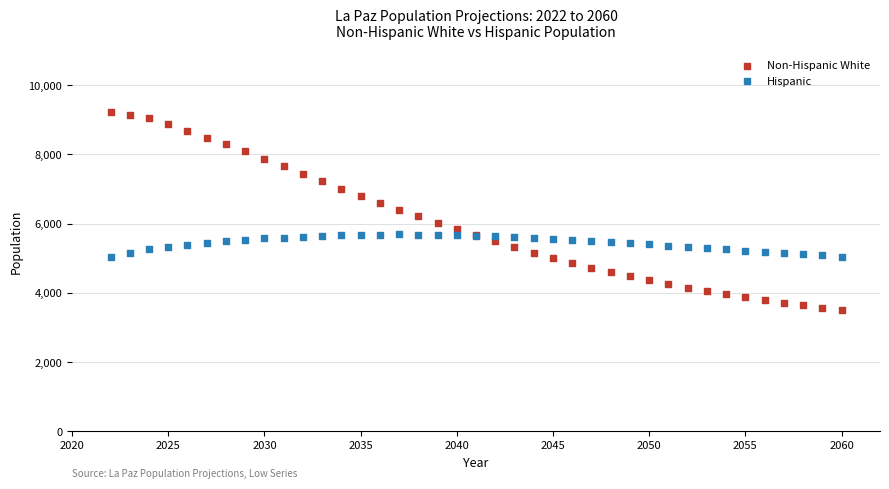

Which series contains the highest Y value?

Non-Hispanic White